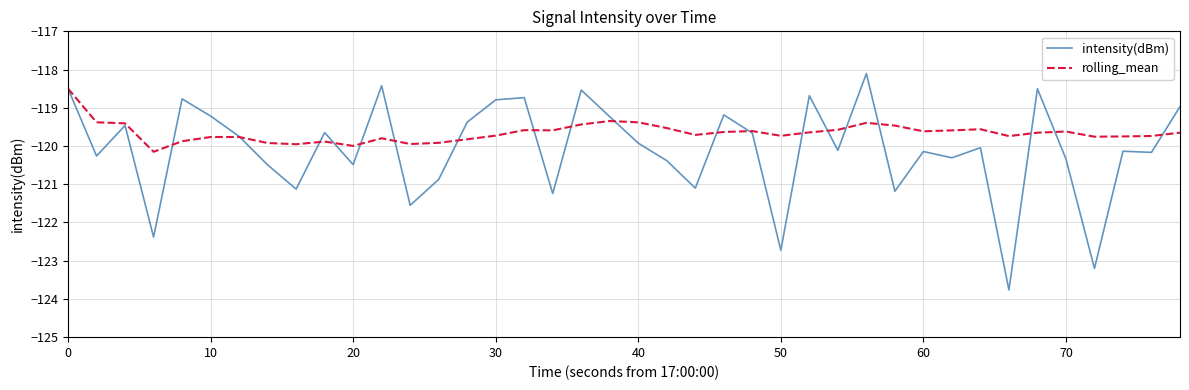

Which series has the largest total across all categories?

rolling_mean